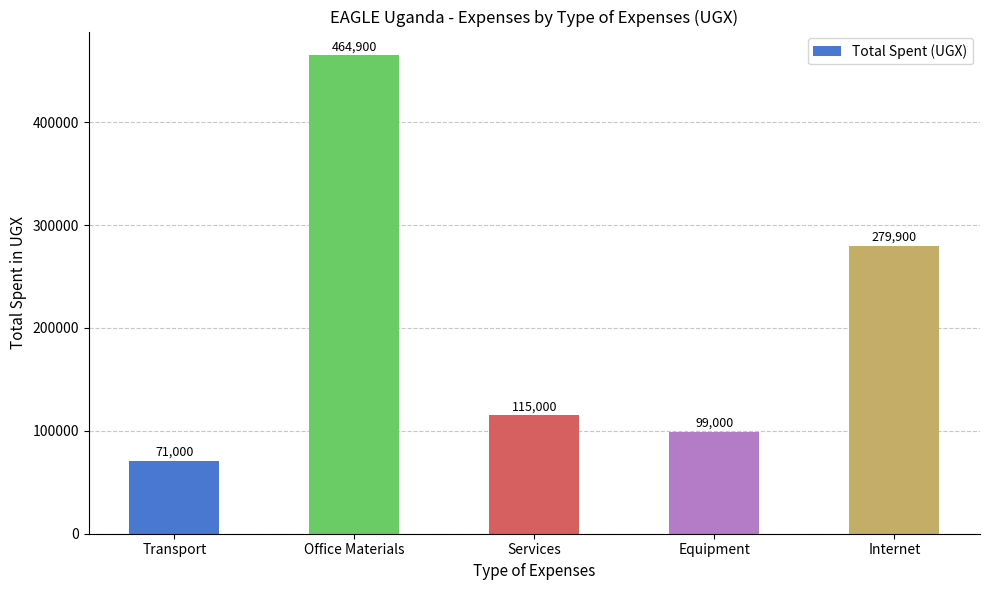

What is the approximate value at Transport, to the nearest 100?

71000